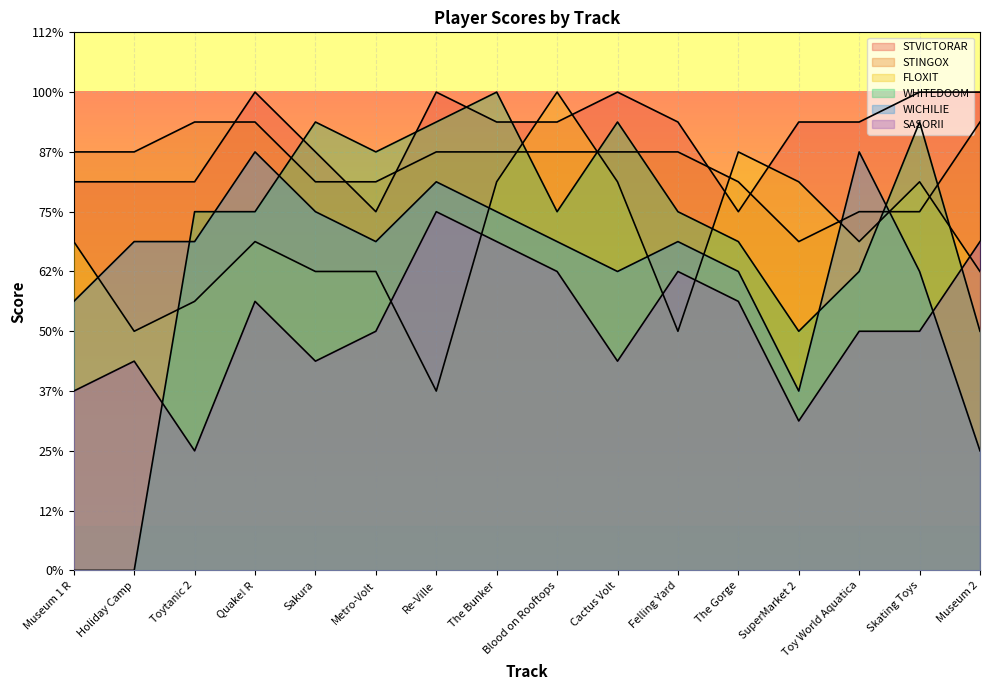

Reading left to right, what are all the values shown in this chart?

STVICTORAR: 13	13	13	16	14	12	16	15	15	16	15	12	15	15	16	16
STINGOX: 14	14	15	15	13	13	14	14	14	14	14	13	11	12	12	15
FLOXIT: 11	8	9	11	10	10	6	13	16	13	8	14	13	11	13	10
WHITEDOOM: 0	0	12	12	15	14	15	16	12	15	12	11	8	10	15	8
WICHILIE: 9	11	11	14	12	11	13	12	11	10	11	10	6	14	10	4
SASORII: 6	7	4	9	7	8	12	11	10	7	10	9	5	8	8	11